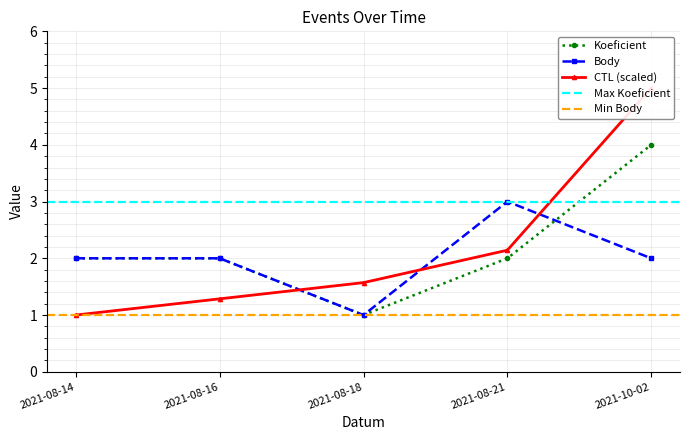

Is this an area chart (filled region under the line)?

No